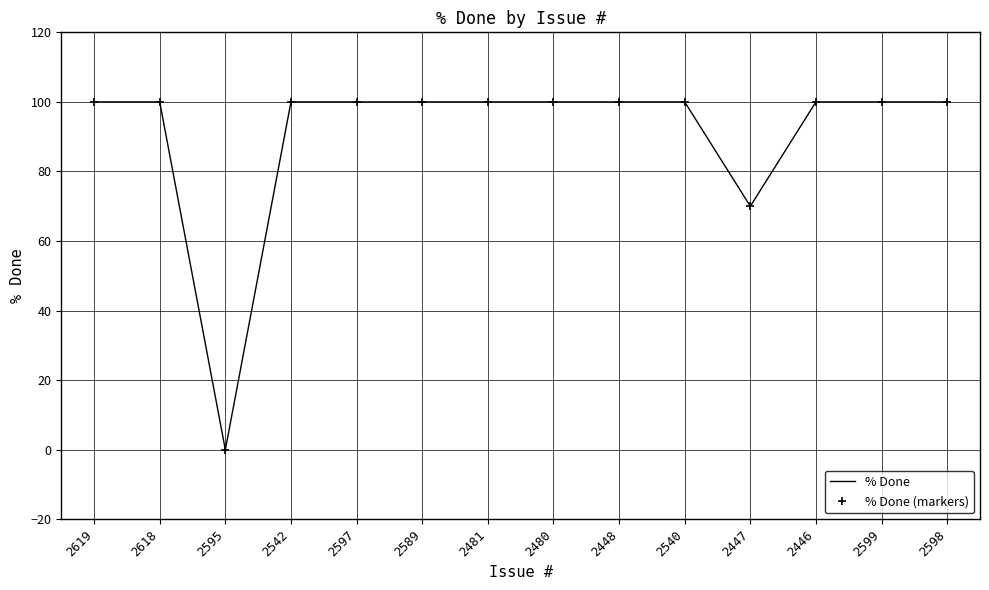

Reading right to left, transcribe all the data shown in this chart.

% Done: 2598=100	2599=100	2446=100	2447=70	2540=100	2448=100	2480=100	2481=100	2589=100	2597=100	2542=100	2595=0	2618=100	2619=100
% Done (markers): 2598=100	2599=100	2446=100	2447=70	2540=100	2448=100	2480=100	2481=100	2589=100	2597=100	2542=100	2595=0	2618=100	2619=100